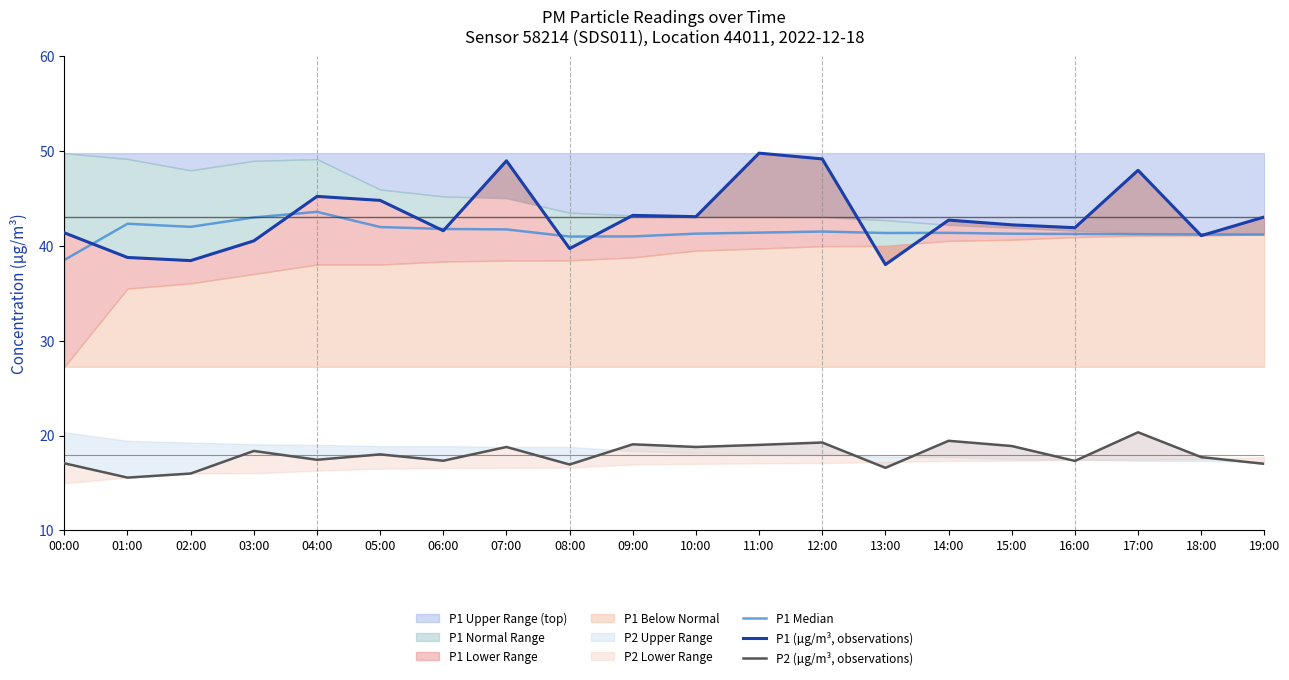

Where does the P2 (µg/m³, observations) series first go above 18?

03:00